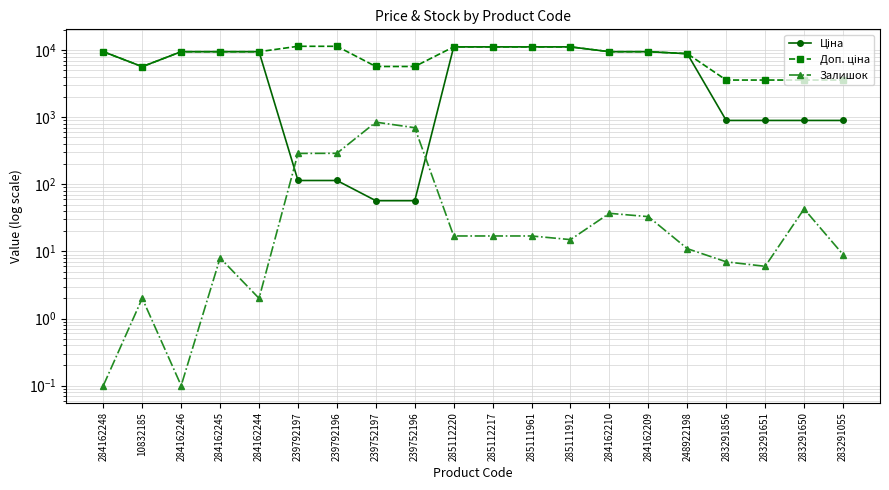

How many lines are shown in the chart?

3